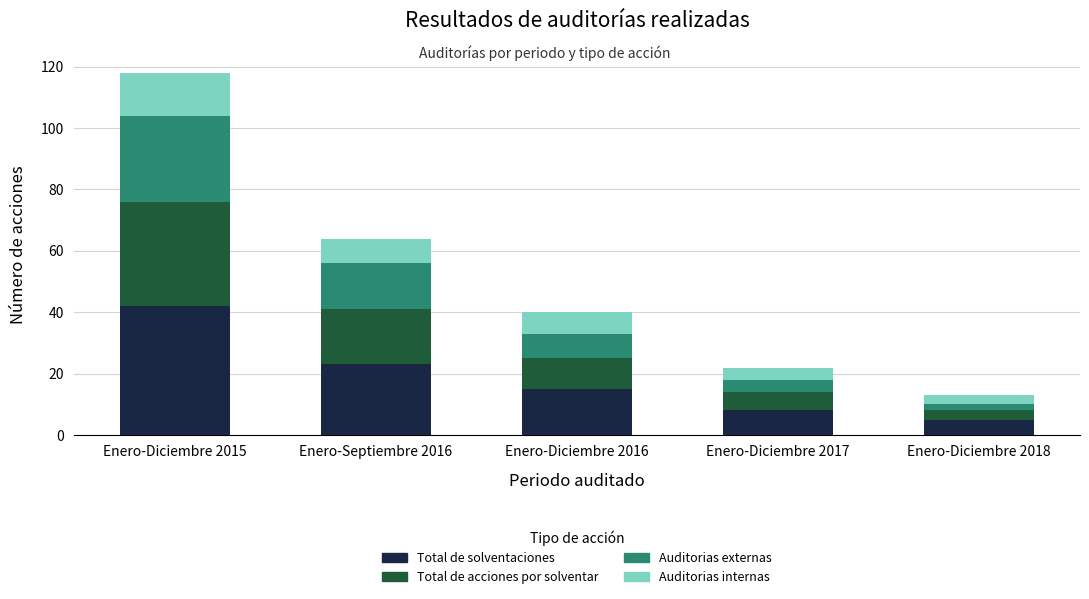

How many data points does each series have?

5